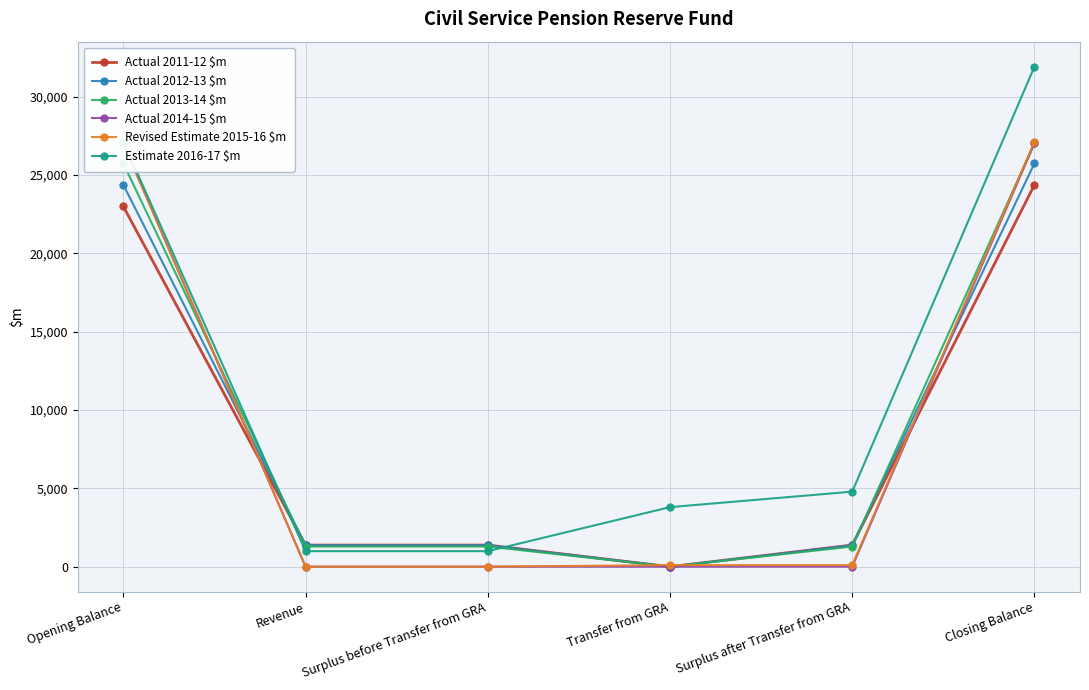

How many values in the Actual 2013-14 $m series are below 1287?

1